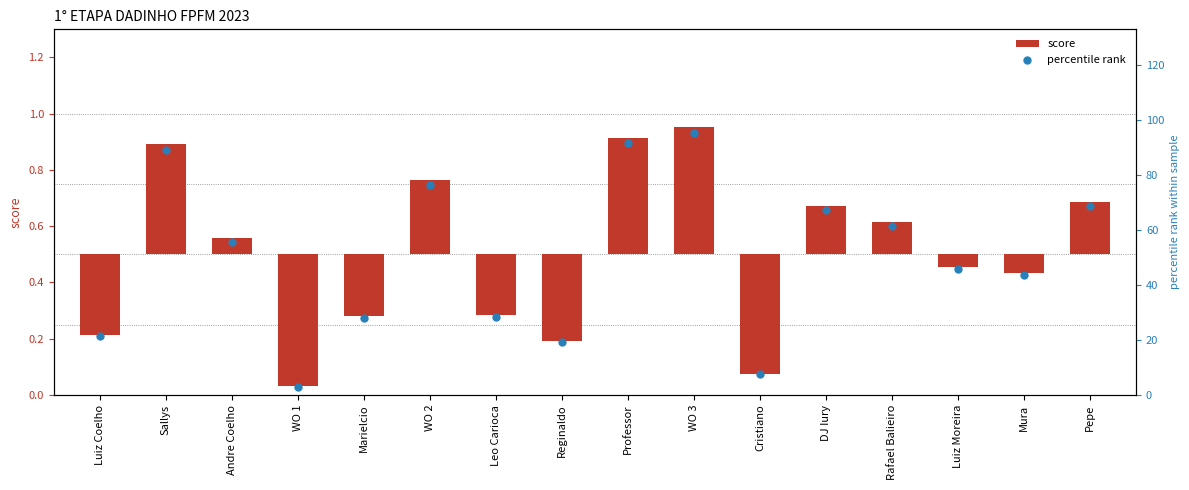

At how many categories does at least one series exceed 52?

8